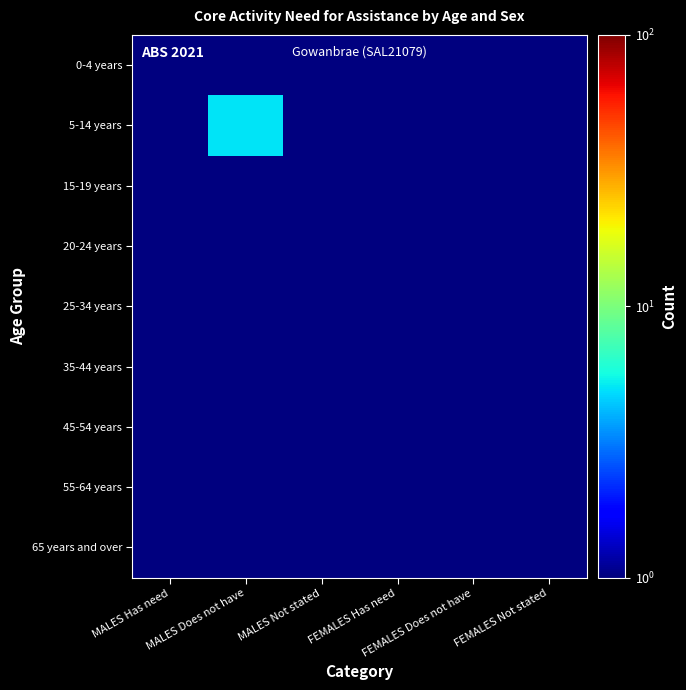

At which category is the sum across all series the highest?

MALES Does not have